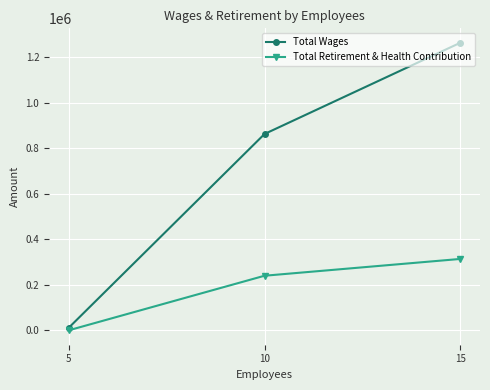

Where is Total Retirement & Health Contribution nearest to the value 156936?

10